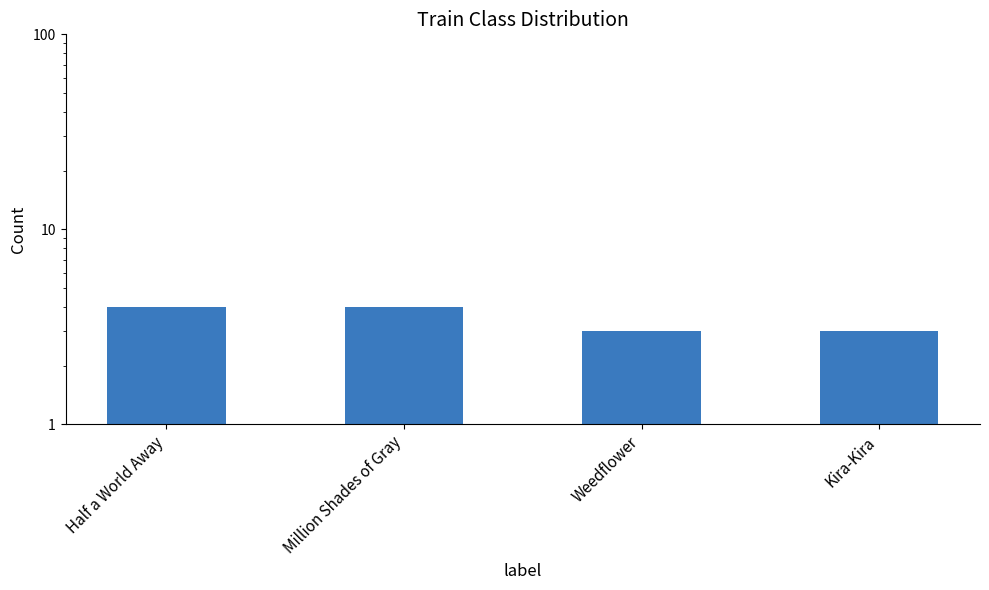

How many bars are there in total?

4